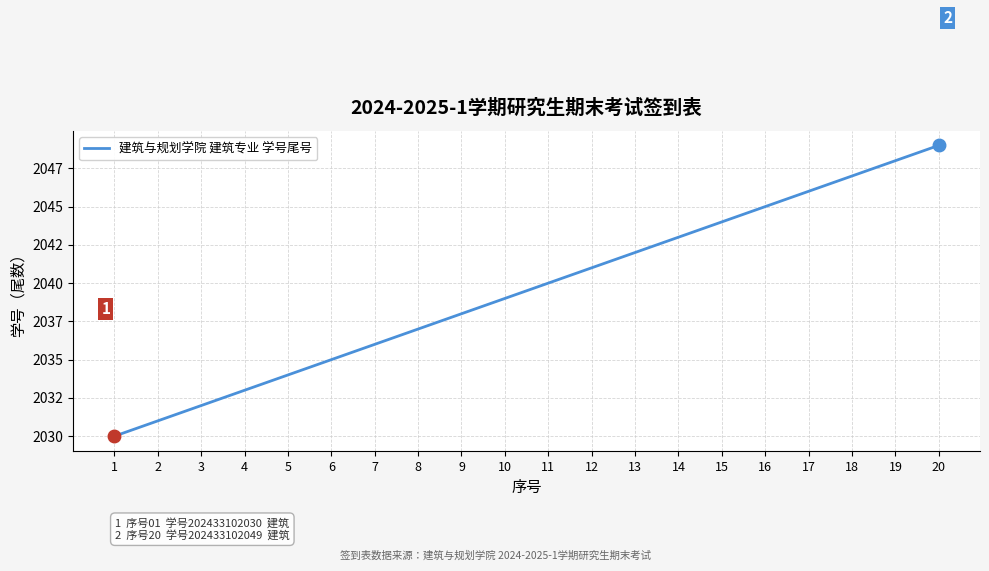

True or false: the data has more than 2 interior local peaks.

False